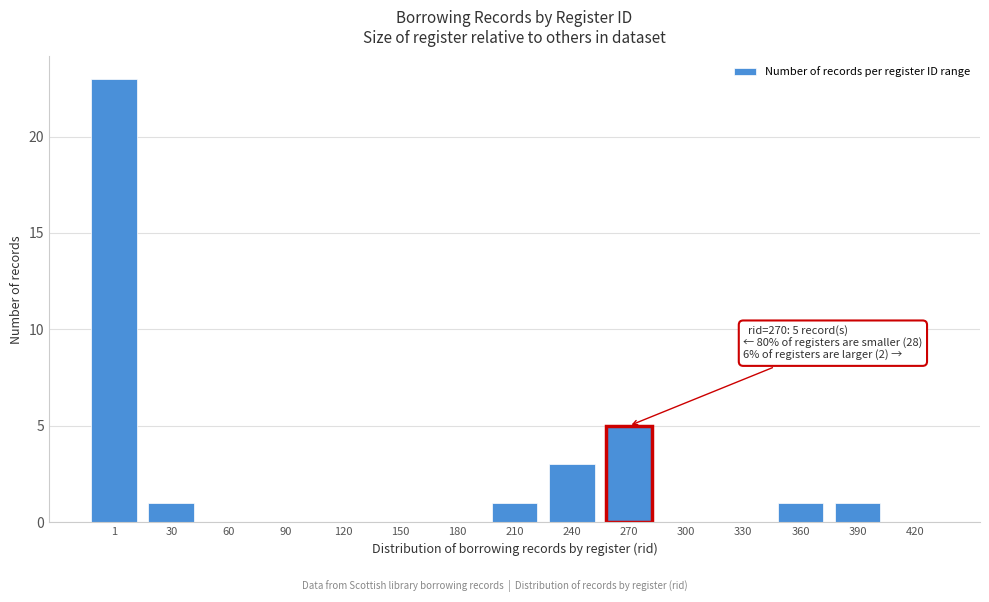

Reading right to left, list all the values displayed in this chart.

420=0	390=1	360=1	330=0	300=0	270=5	240=3	210=1	180=0	150=0	120=0	90=0	60=0	30=1	1=23